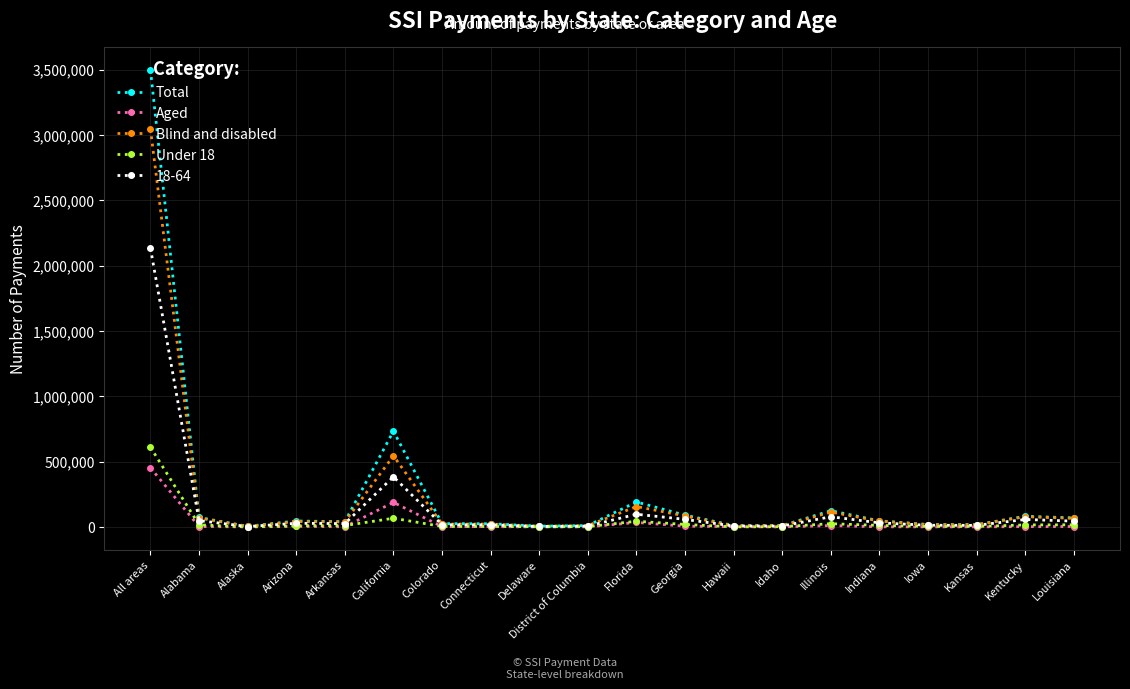

Count the number of data series in this chart.

5